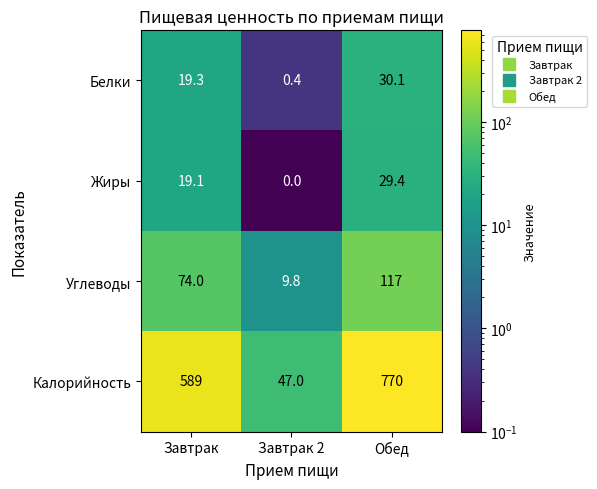

Rank the series at Обед from lowest to highest value.

Жиры, Белки, Углеводы, Калорийность